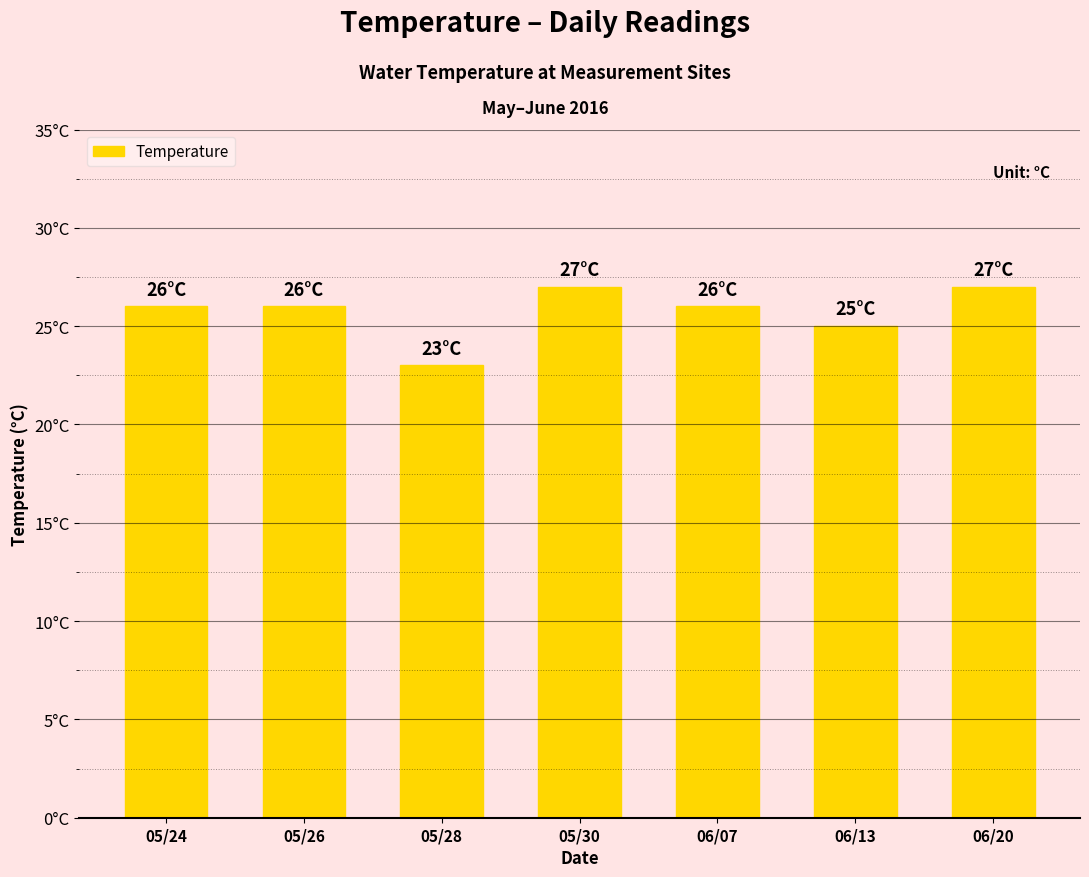

Are the bars grouped side by side (vs. stacked)?

No